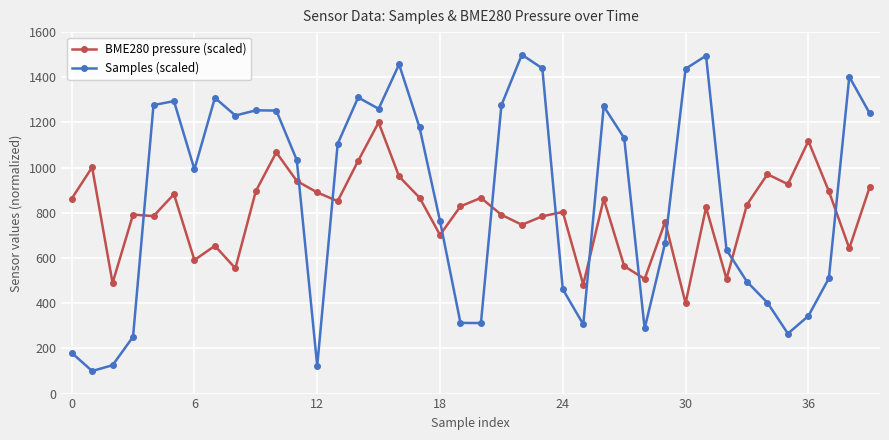

Which series has the largest total across all categories?

Samples (scaled)